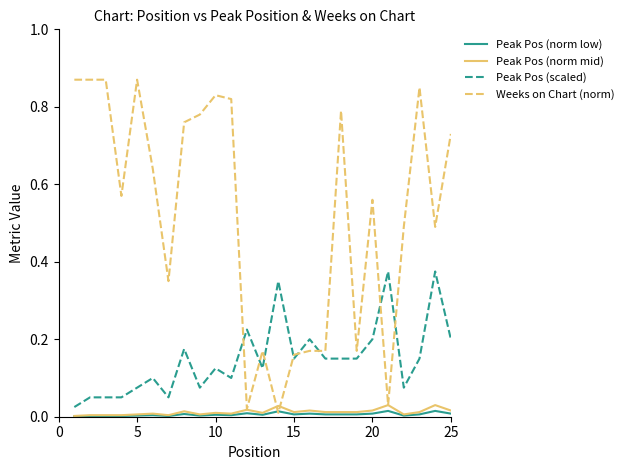

True or false: Peak Pos (scaled) and Peak Pos (norm low) cross at least once.

False